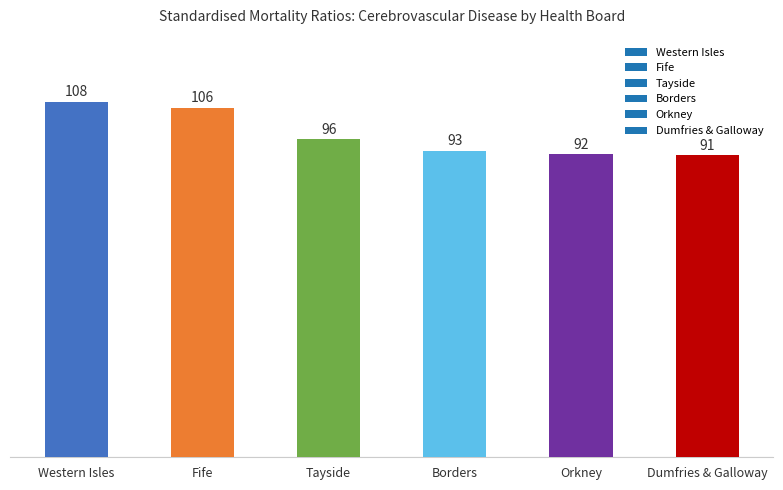

At which label is the value closest to 99?

Tayside